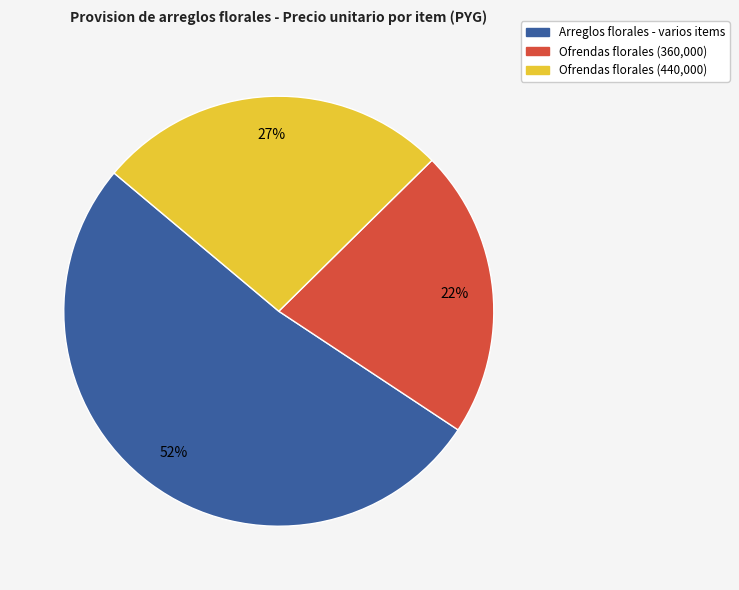

Is there a majority slice in this chart?

Yes